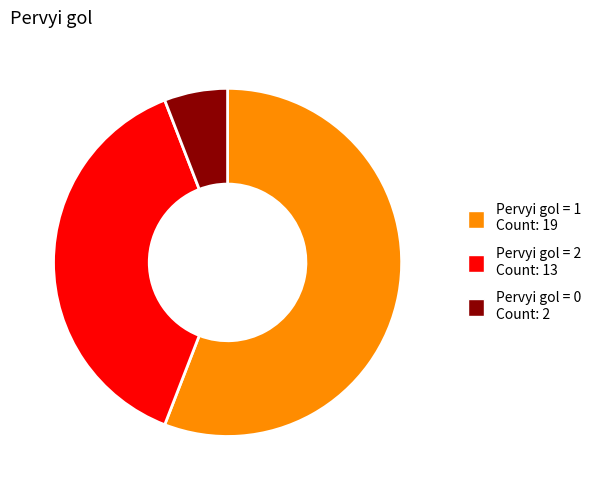

Does any single category account for the majority?

Yes